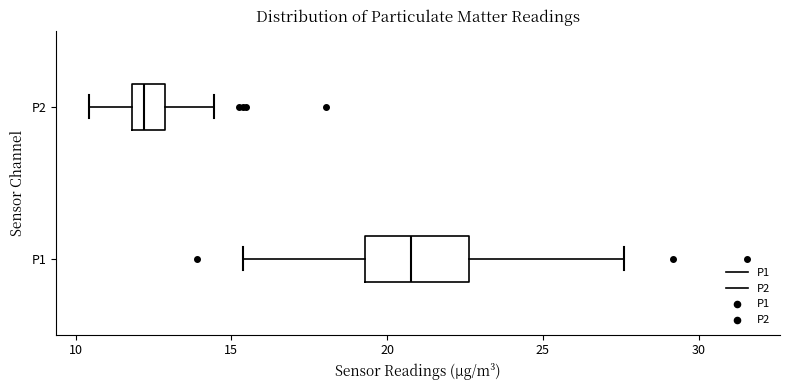

Reading bottom to top, transcribe this box plot: for each box, give where its median line is, the range the box spans, and where its two whiskers end, as read against the x-axis. The values are not printed on the chart, so give them approximately, as read against the axis.

P1: median 21.0, box 19.5 to 22.5, whiskers 15.5 to 27.5
P2: median 12.0 (inside the box), box 12.0 to 13.0, whiskers 10.5 to 14.5